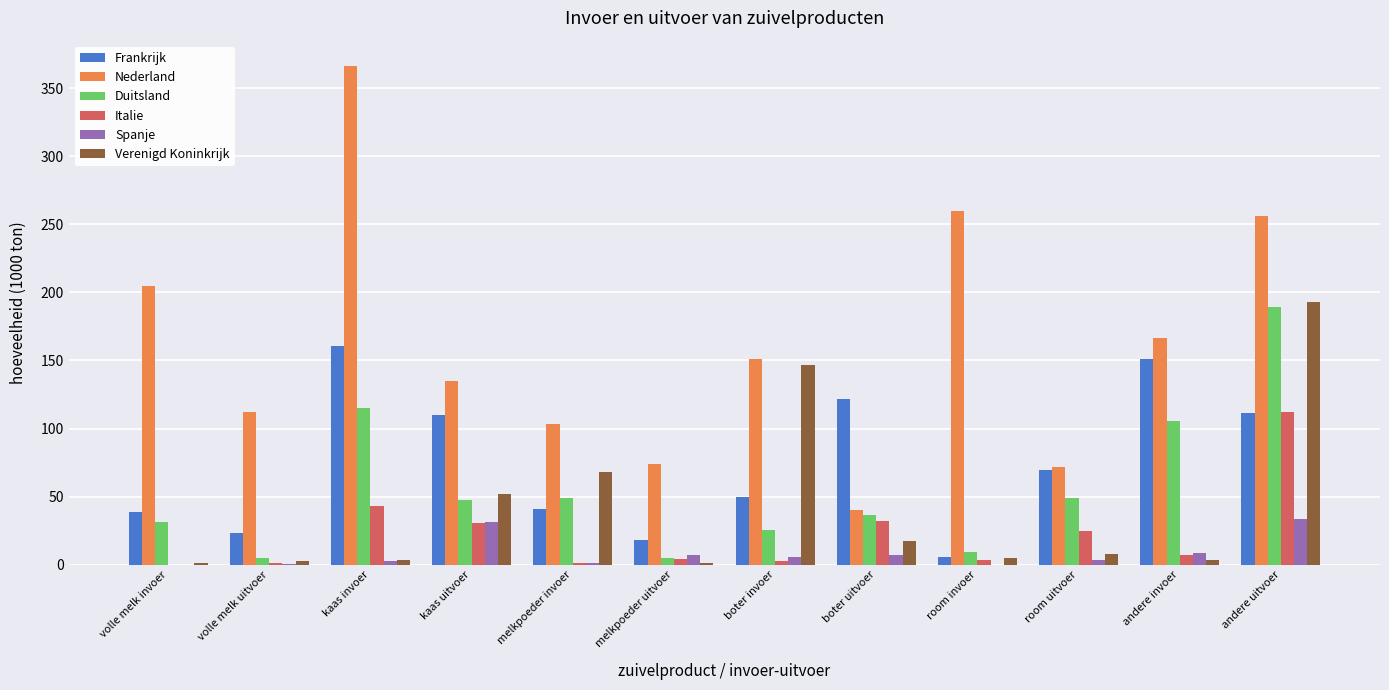

Count the number of data series in this chart.

6